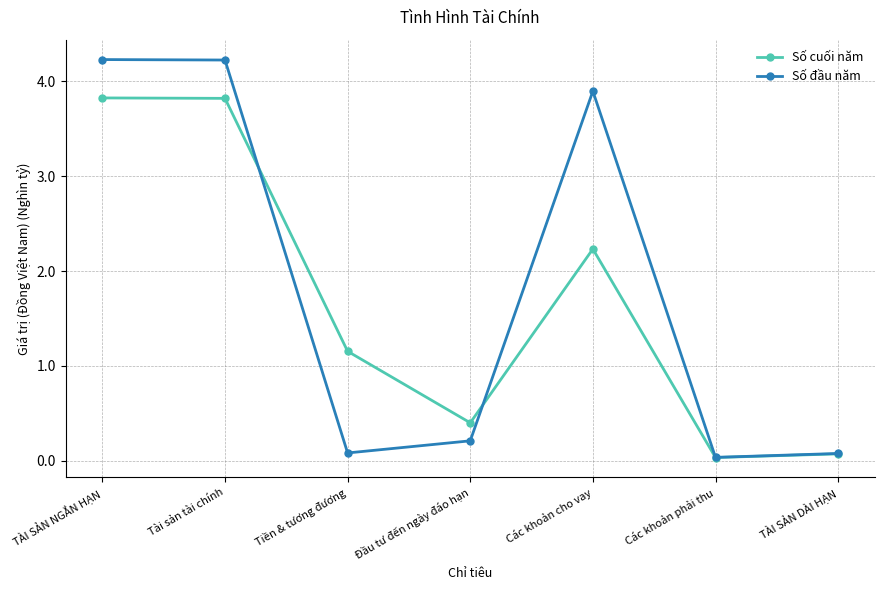

Rank the series at Tiền & tương đương from lowest to highest value.

Số đầu năm, Số cuối năm